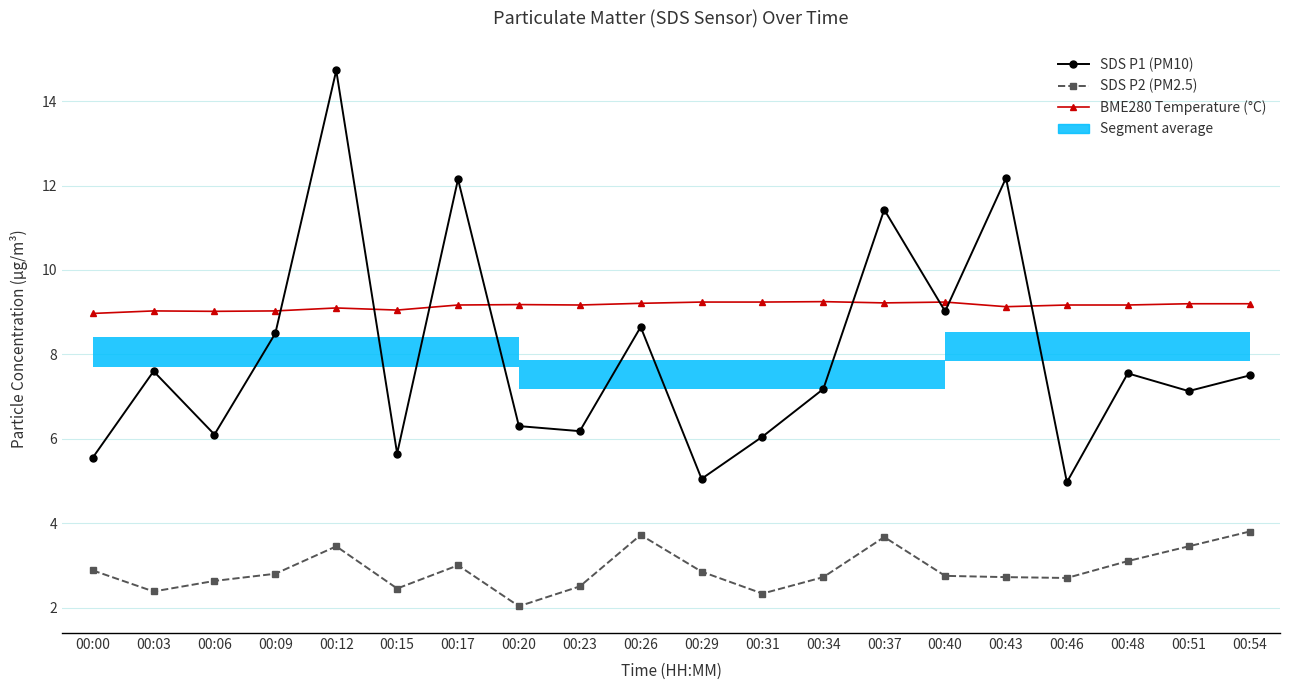

Rank the series at 00:09 from lowest to highest value.

SDS P2 (PM2.5), SDS P1 (PM10), BME280 Temperature (°C)